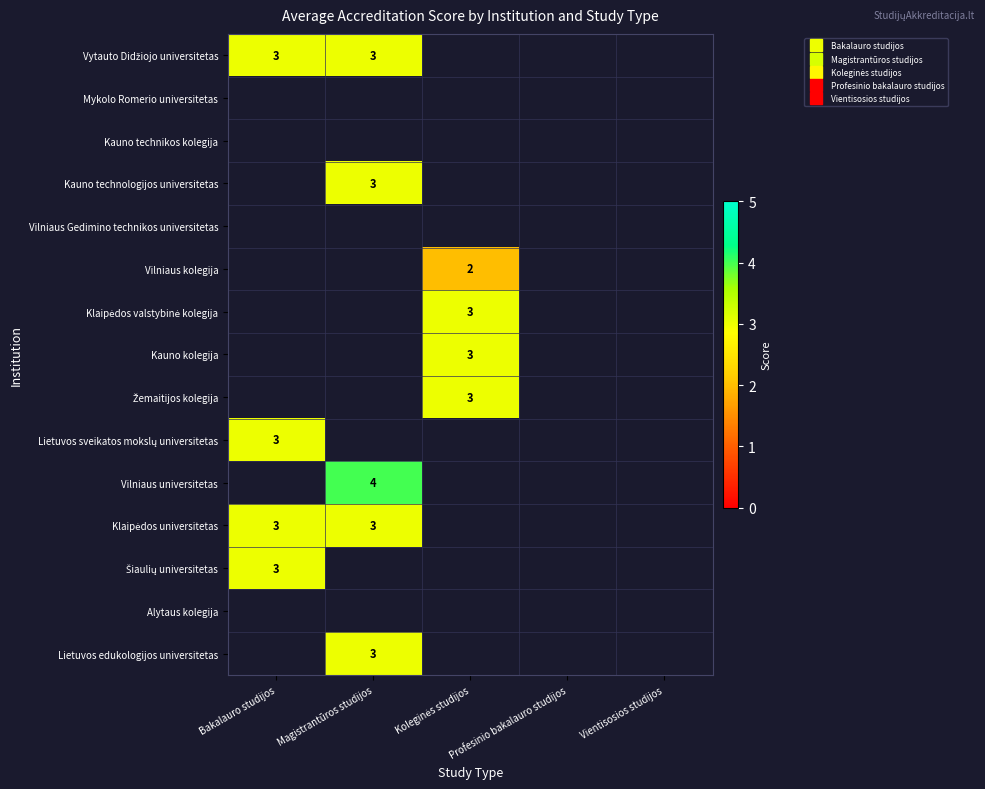

At which category does the chart reach its peak across all series?

Magistrantūros studijos